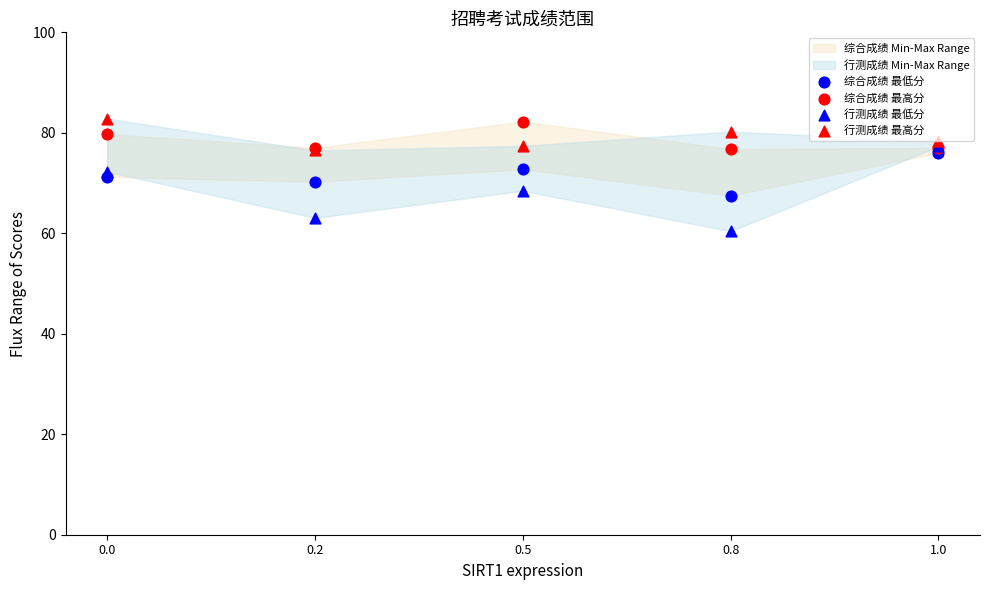

Which series contains the highest Y value?

行测成绩 最高分